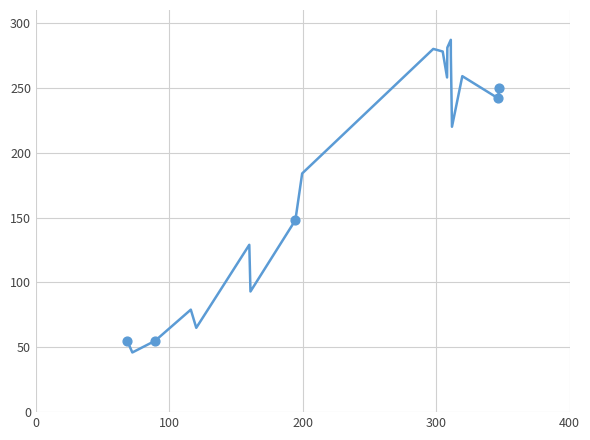

What is the smallest value displayed?

46